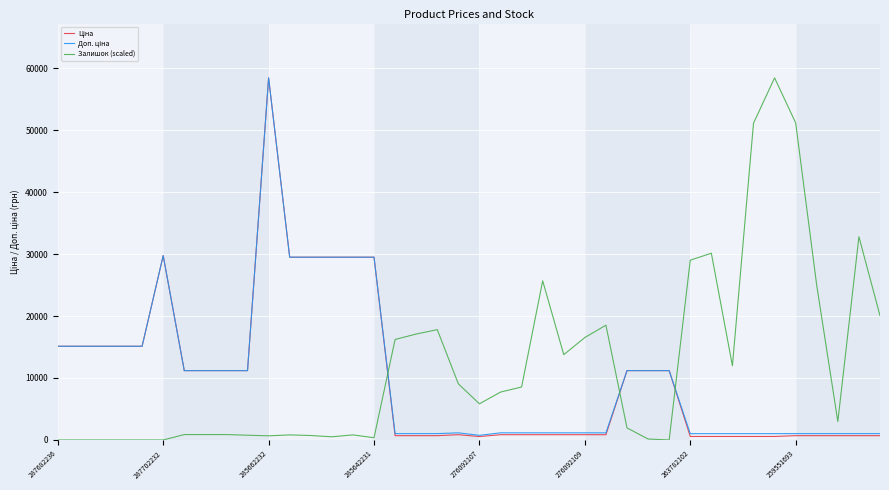

Does the chart display data point markers on the line(s)?

No